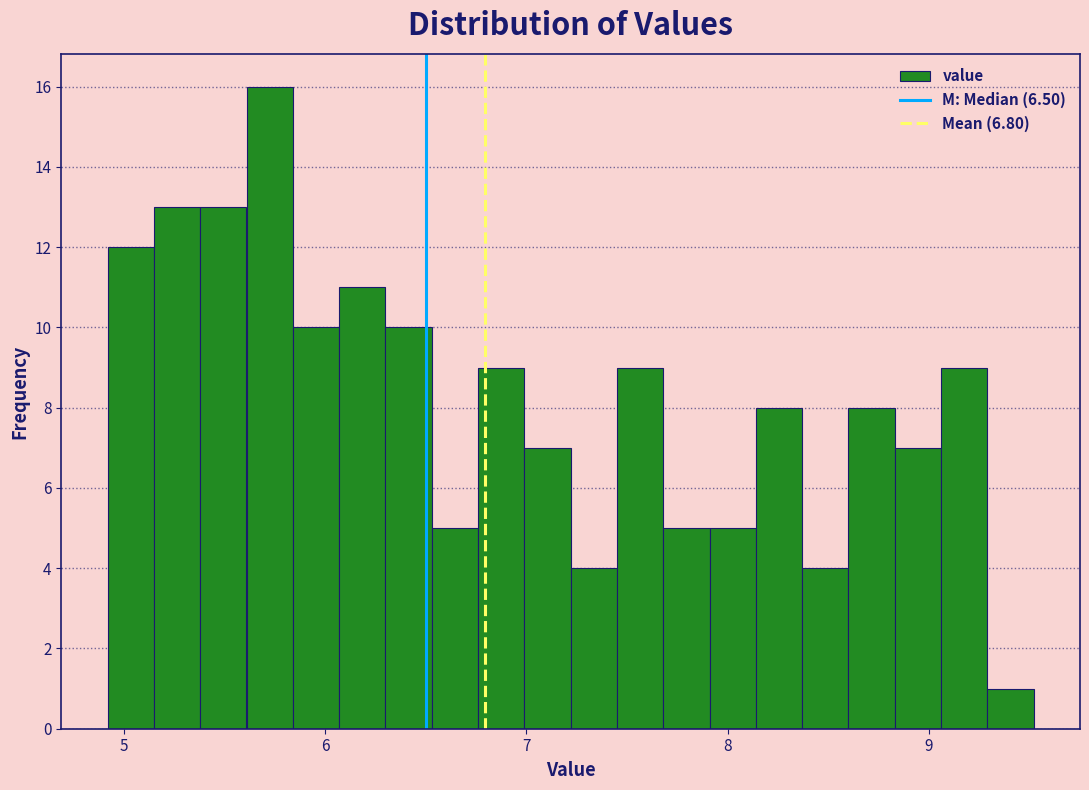

Read against the x-axis, roughly where is the centre of the tallest bar?

5.7